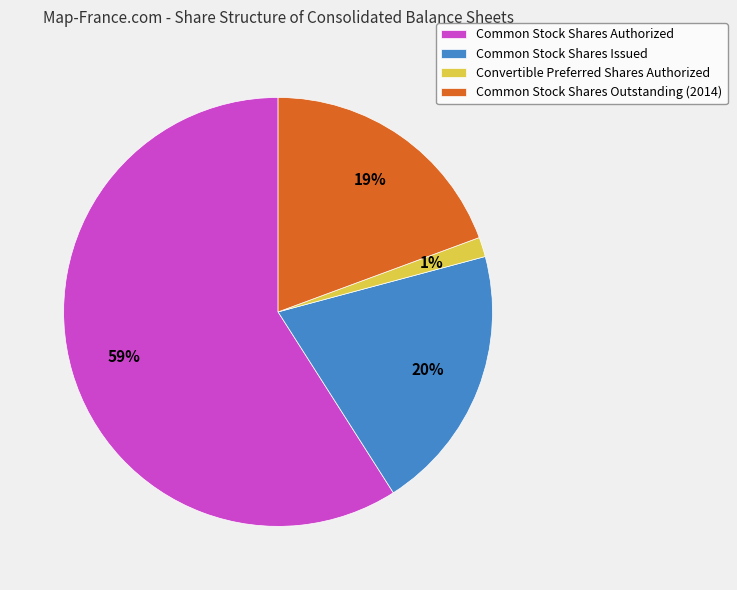

What percentage is the Convertible Preferred Shares Authorized slice, to the nearest percent?

1%